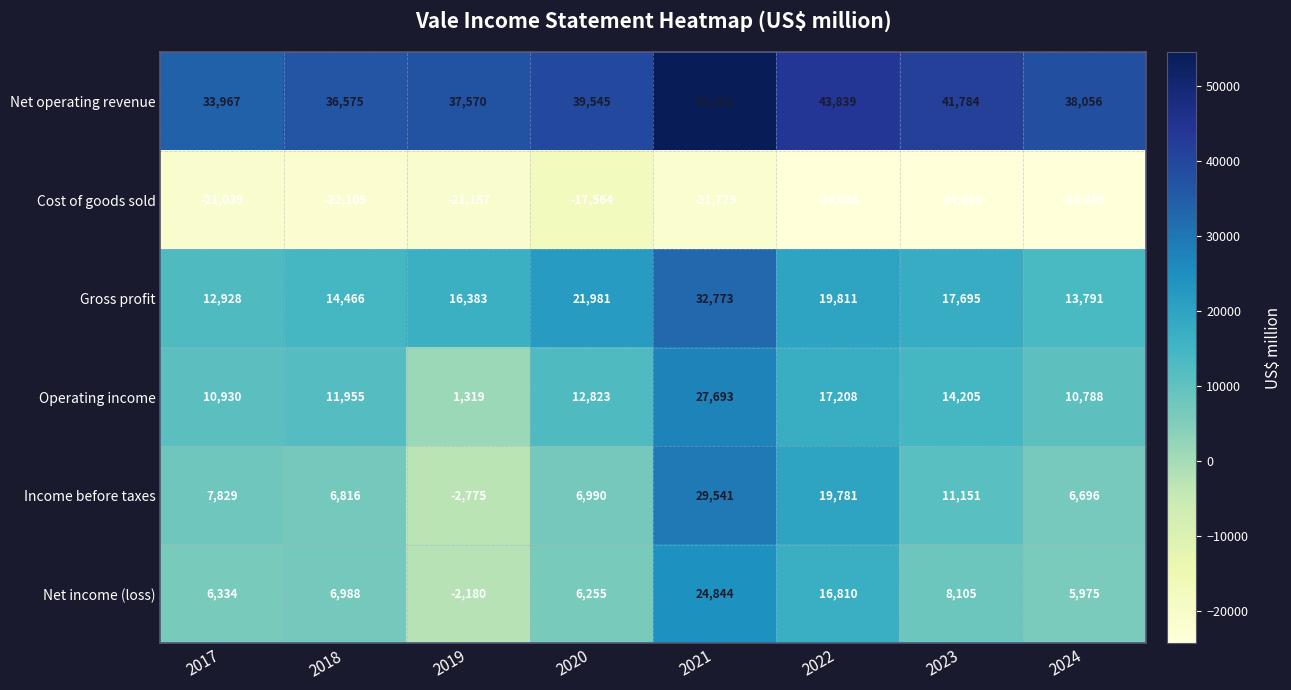

Rank the categories by Net income (loss) value from highest to lowest.

2021, 2022, 2023, 2018, 2017, 2020, 2024, 2019